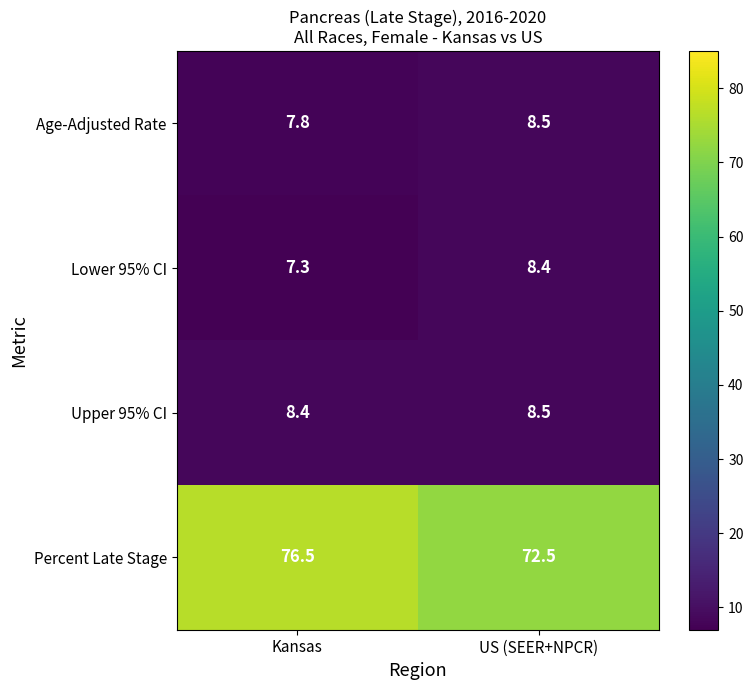

Is the value of Age-Adjusted Rate at Kansas greater than the value of Percent Late Stage at US (SEER+NPCR)?

No